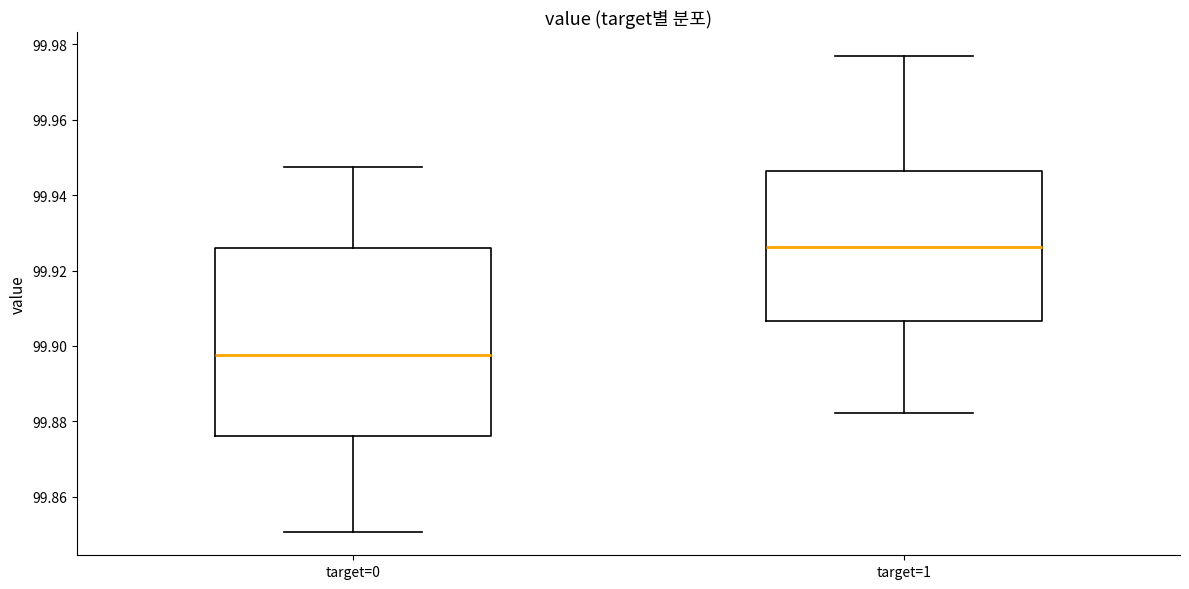

Where is the lower edge of the box for target=0 on the y-axis? The values are not printed on the chart, so give them approximately, as read against the axis.

99.876